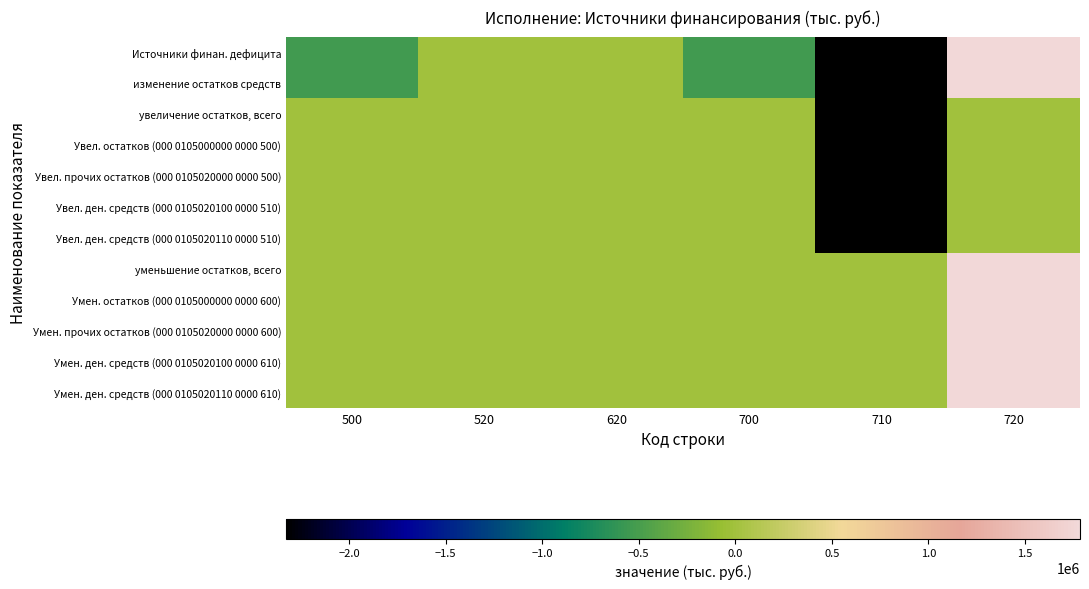

Reading right to left, what are all the values shown in this chart?

Источники финан. дефицита: 720=1785803.7	710=-2327675.8	700=-541872.1	620=0.0	520=0.0	500=-541872.1
изменение остатков средств: 720=1785803.7	710=-2327675.8	700=-541872.1	620=0.0	520=0.0	500=-541872.1
увеличение остатков, всего: 720=0.0	710=-2327675.8	700=0.0	620=0.0	520=0.0	500=0.0
Увел. остатков (000 0105000000 0000 500): 720=0.0	710=-2327675.8	700=0.0	620=0.0	520=0.0	500=0.0
Увел. прочих остатков (000 0105020000 0000 500): 720=0.0	710=-2327675.8	700=0.0	620=0.0	520=0.0	500=0.0
Увел. ден. средств (000 0105020100 0000 510): 720=0.0	710=-2327675.8	700=0.0	620=0.0	520=0.0	500=0.0
Увел. ден. средств (000 0105020110 0000 510): 720=0.0	710=-2327675.8	700=0.0	620=0.0	520=0.0	500=0.0
уменьшение остатков, всего: 720=1785803.7	710=0.0	700=0.0	620=0.0	520=0.0	500=0.0
Умен. остатков (000 0105000000 0000 600): 720=1785803.7	710=0.0	700=0.0	620=0.0	520=0.0	500=0.0
Умен. прочих остатков (000 0105020000 0000 600): 720=1785803.7	710=0.0	700=0.0	620=0.0	520=0.0	500=0.0
Умен. ден. средств (000 0105020100 0000 610): 720=1785803.7	710=0.0	700=0.0	620=0.0	520=0.0	500=0.0
Умен. ден. средств (000 0105020110 0000 610): 720=1785803.7	710=0.0	700=0.0	620=0.0	520=0.0	500=0.0